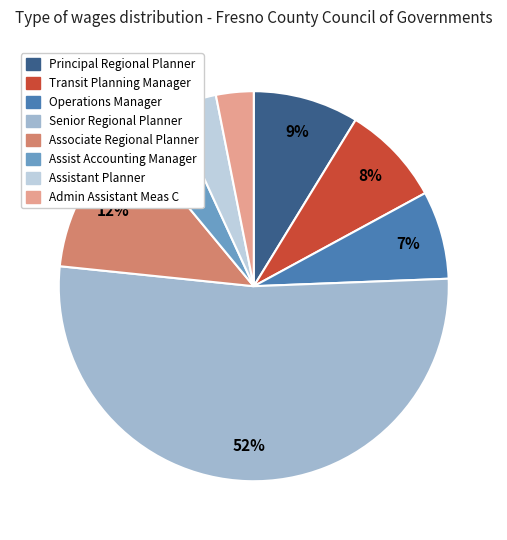

The Principal Regional Planner slice represents 9% of the pie. True or false?

True